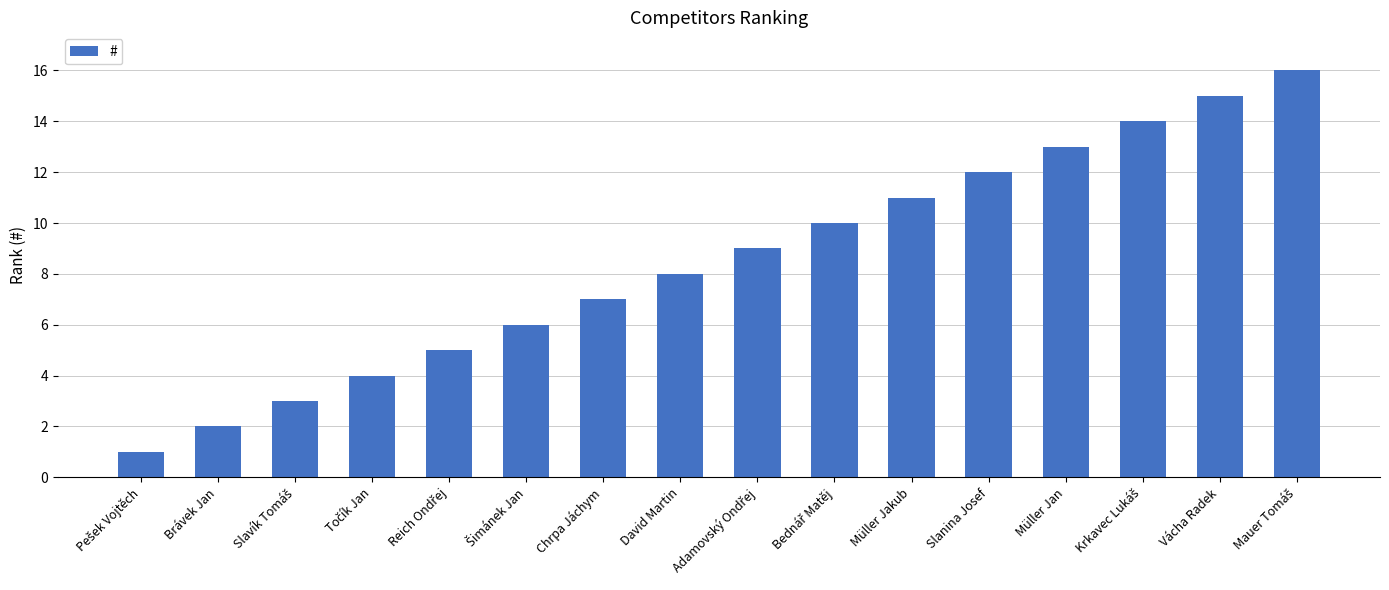

At which label is the value closest to 8?

David Martin